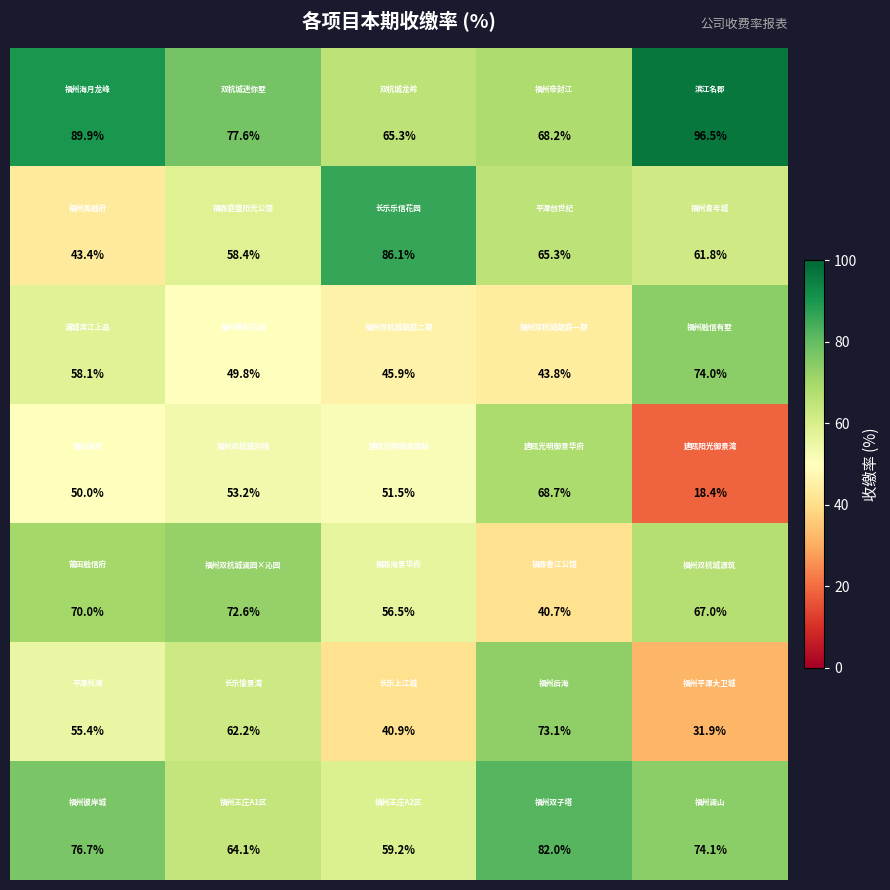

At how many categories does at least one series exceed 18?

5